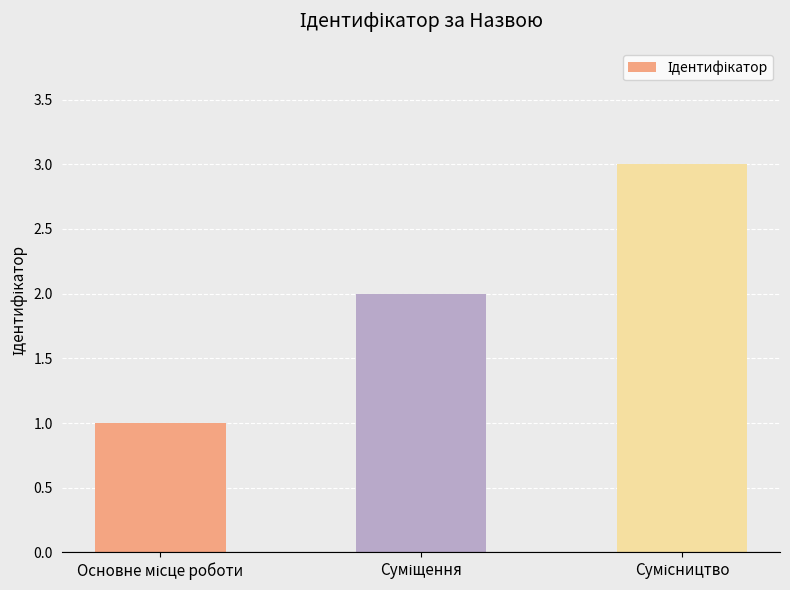

What is the greatest value displayed?

3